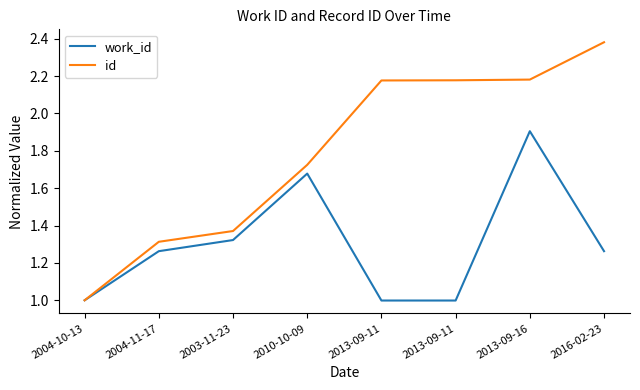

What are all the series names shown in the legend?

work_id, id